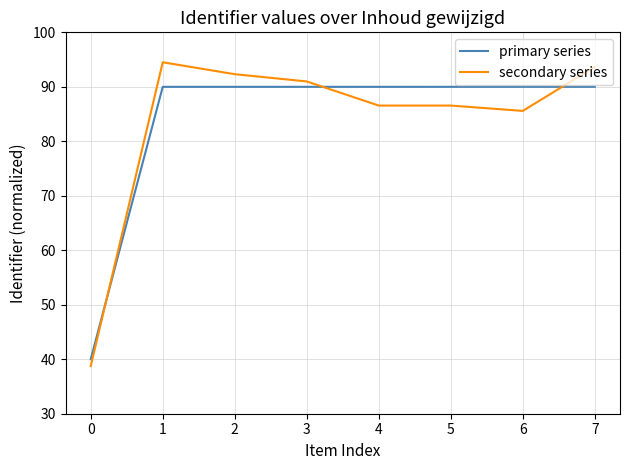

Which label corresponds to the largest value in the chart?

1